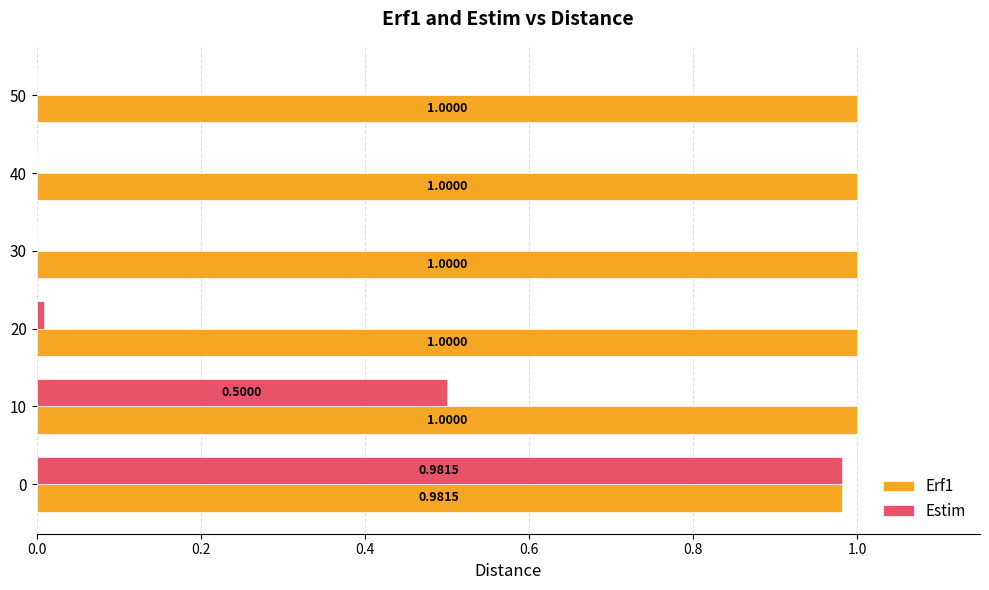

What is the total value across all series at 20?

1.0